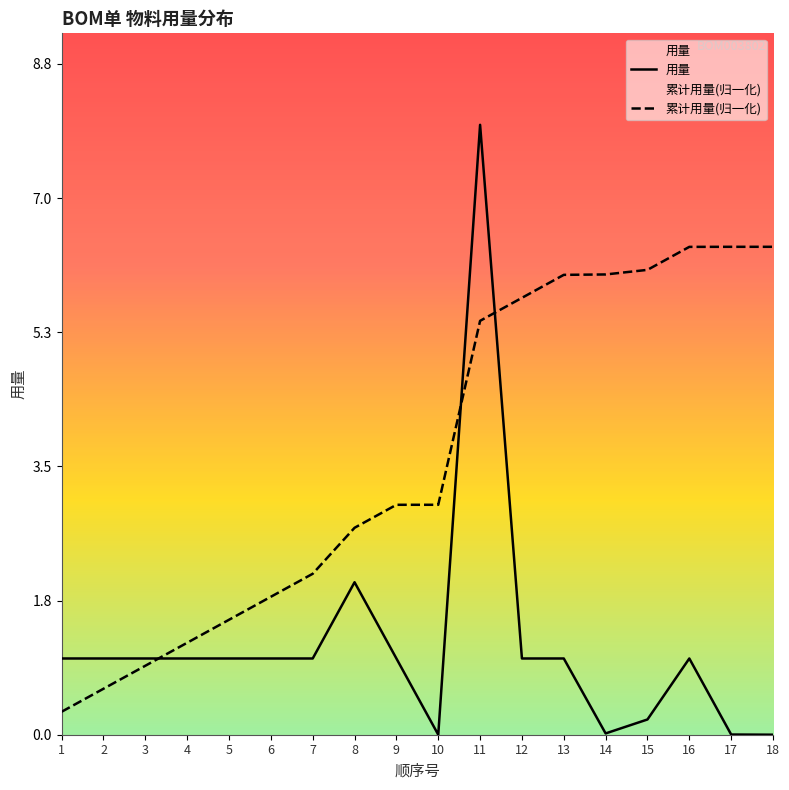

Which series has the largest total across all categories?

累计用量(归一化)